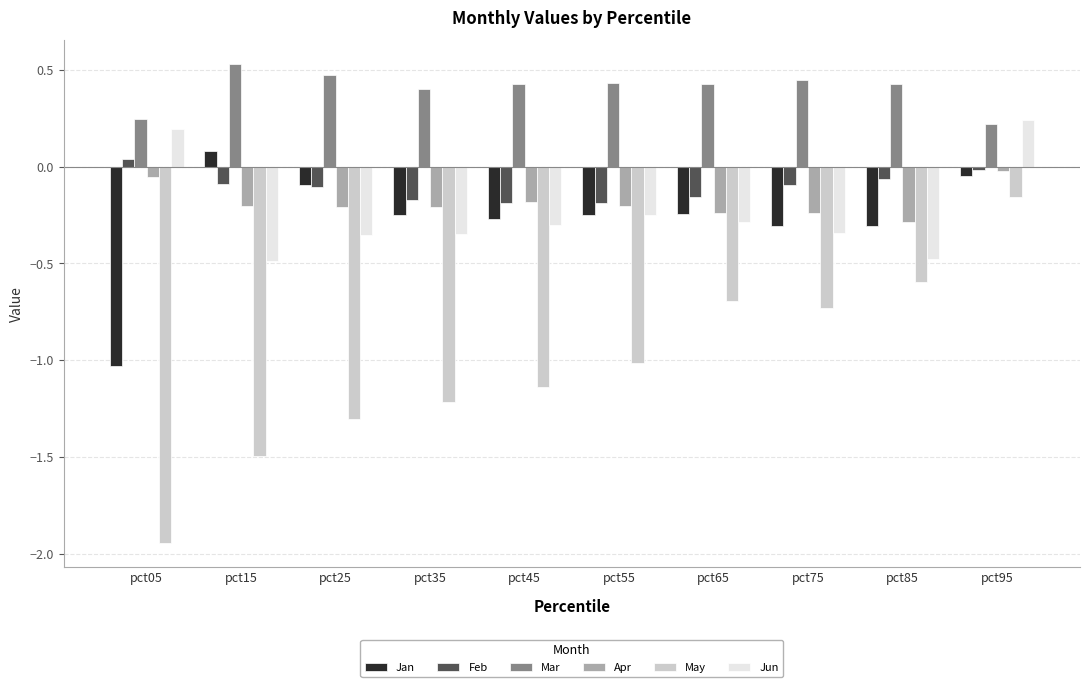

Which series has the largest range (max minus min)?

May